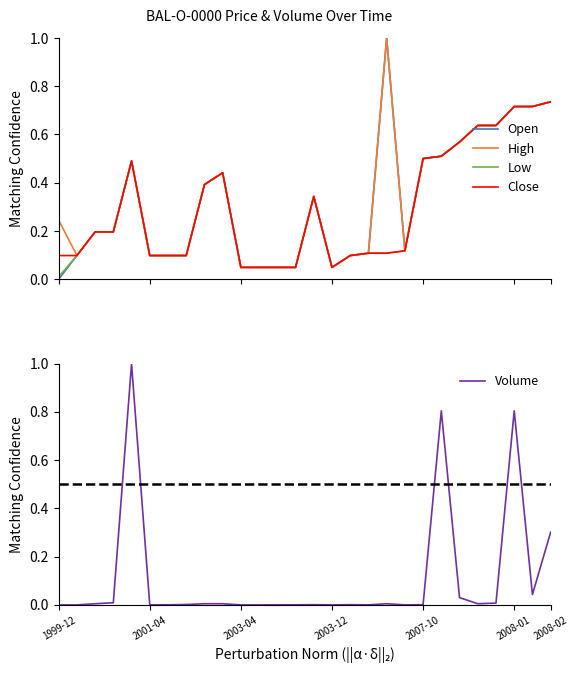

How many lines are shown in the chart?

5